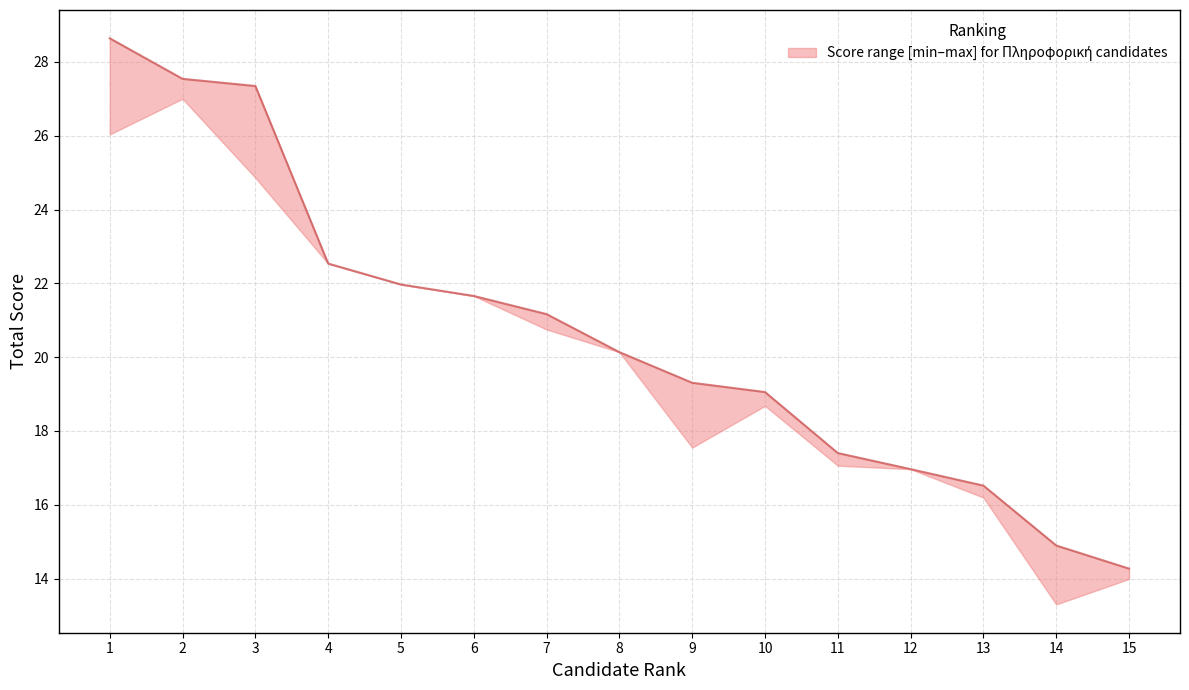

List the labels in order of value, smallest first.

15, 14, 13, 12, 11, 10, 9, 8, 7, 6, 5, 4, 3, 2, 1